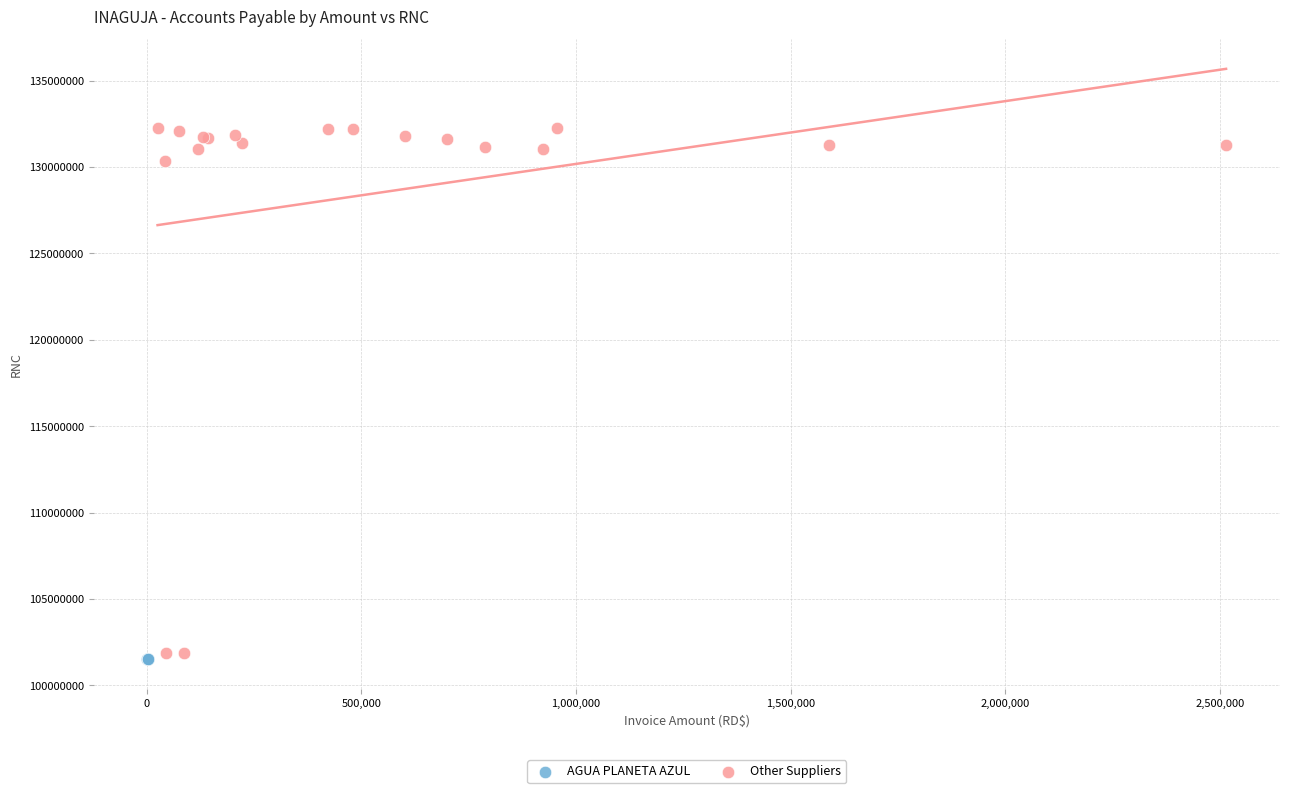

Which series contains the highest Y value?

Other Suppliers